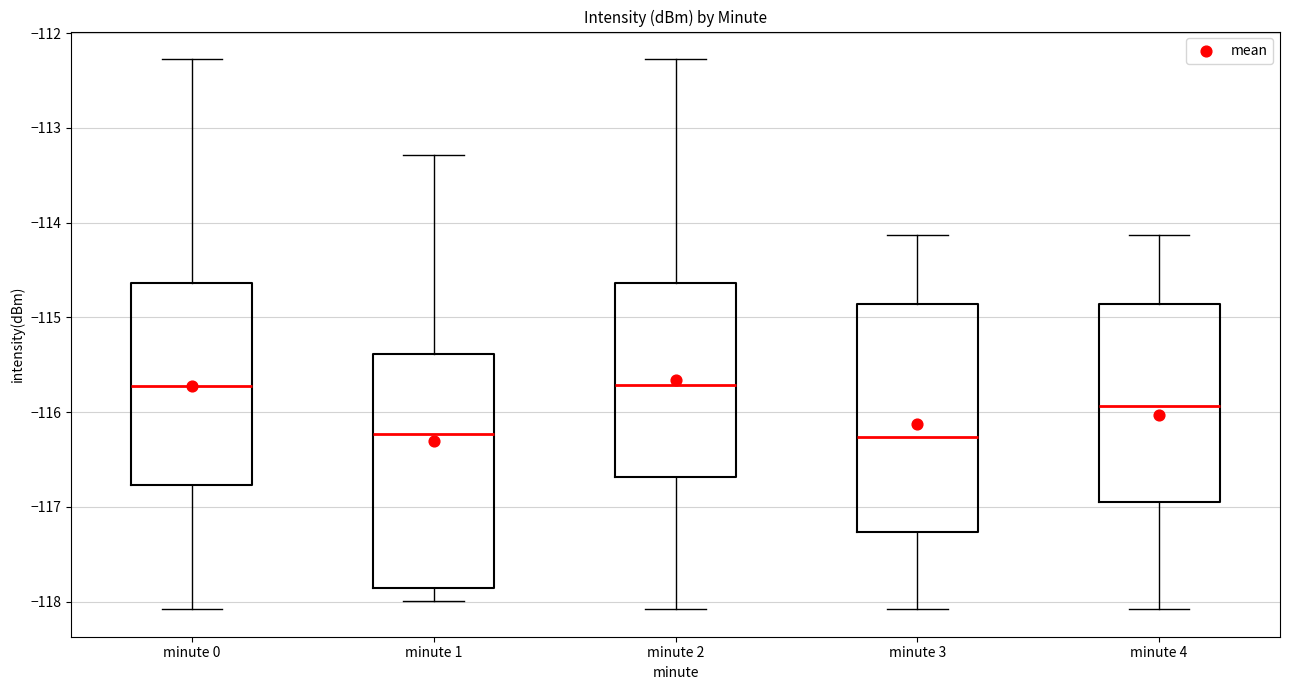

Reading left to right, read every box against the y-axis: the position of its median line, the range the box covers, and the ends of its whiskers. The values are not printed on the chart, so give them approximately, as read against the axis.

minute 0: median -115.7, box -116.8 to -114.6, whiskers -118.1 to -112.3
minute 1: median -116.2, box -117.9 to -115.4, whiskers -118.0 to -113.3
minute 2: median -115.7, box -116.7 to -114.6, whiskers -118.1 to -112.3
minute 3: median -116.3, box -117.3 to -114.9, whiskers -118.1 to -114.1
minute 4: median -115.9, box -116.9 to -114.9, whiskers -118.1 to -114.1